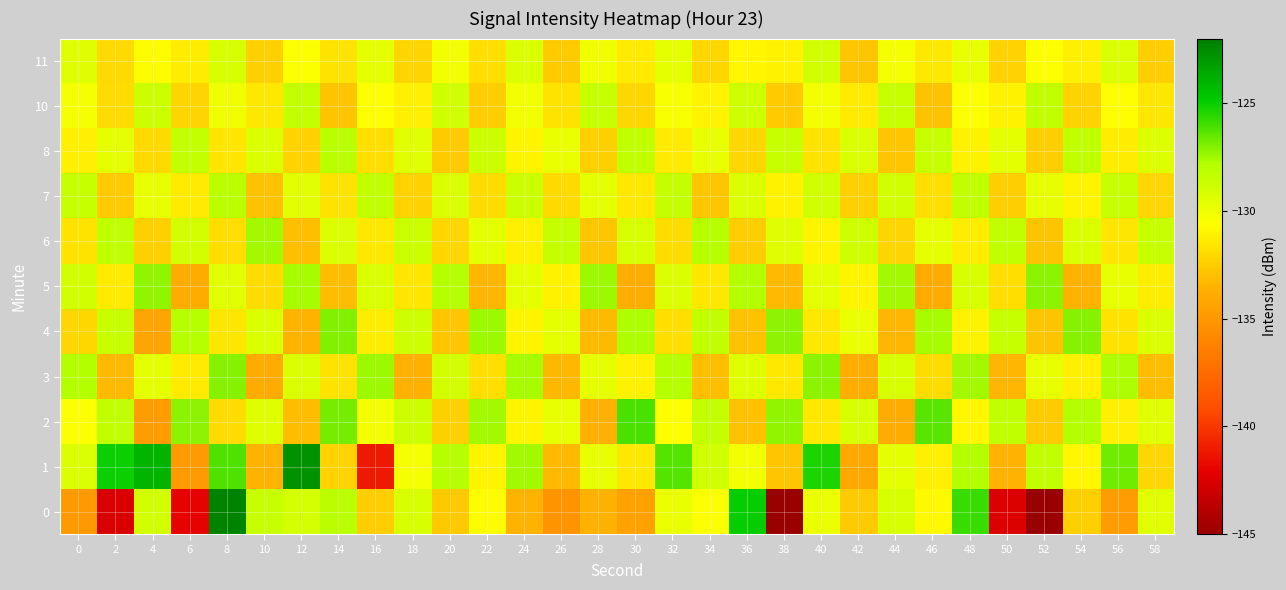

Which series has the largest total across all categories?

1